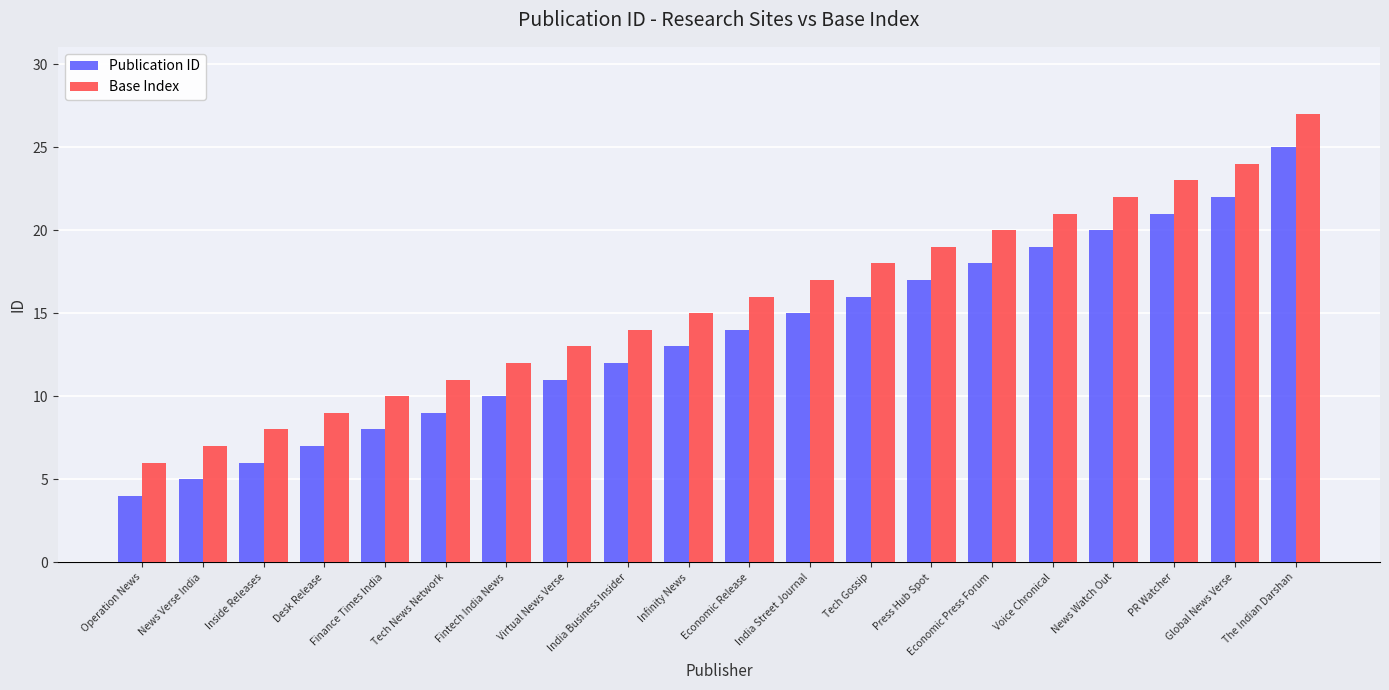

How many data points in Base Index are less than 16?

10